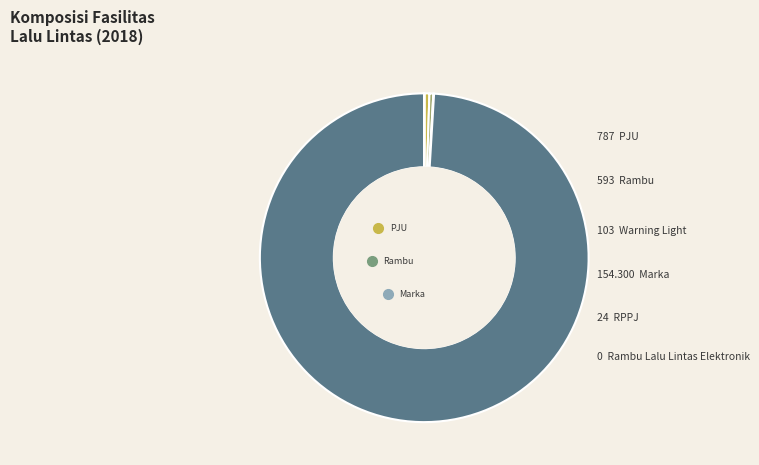

To the nearest percent, what is the difference between the largest and smallest slice percentages?

99%